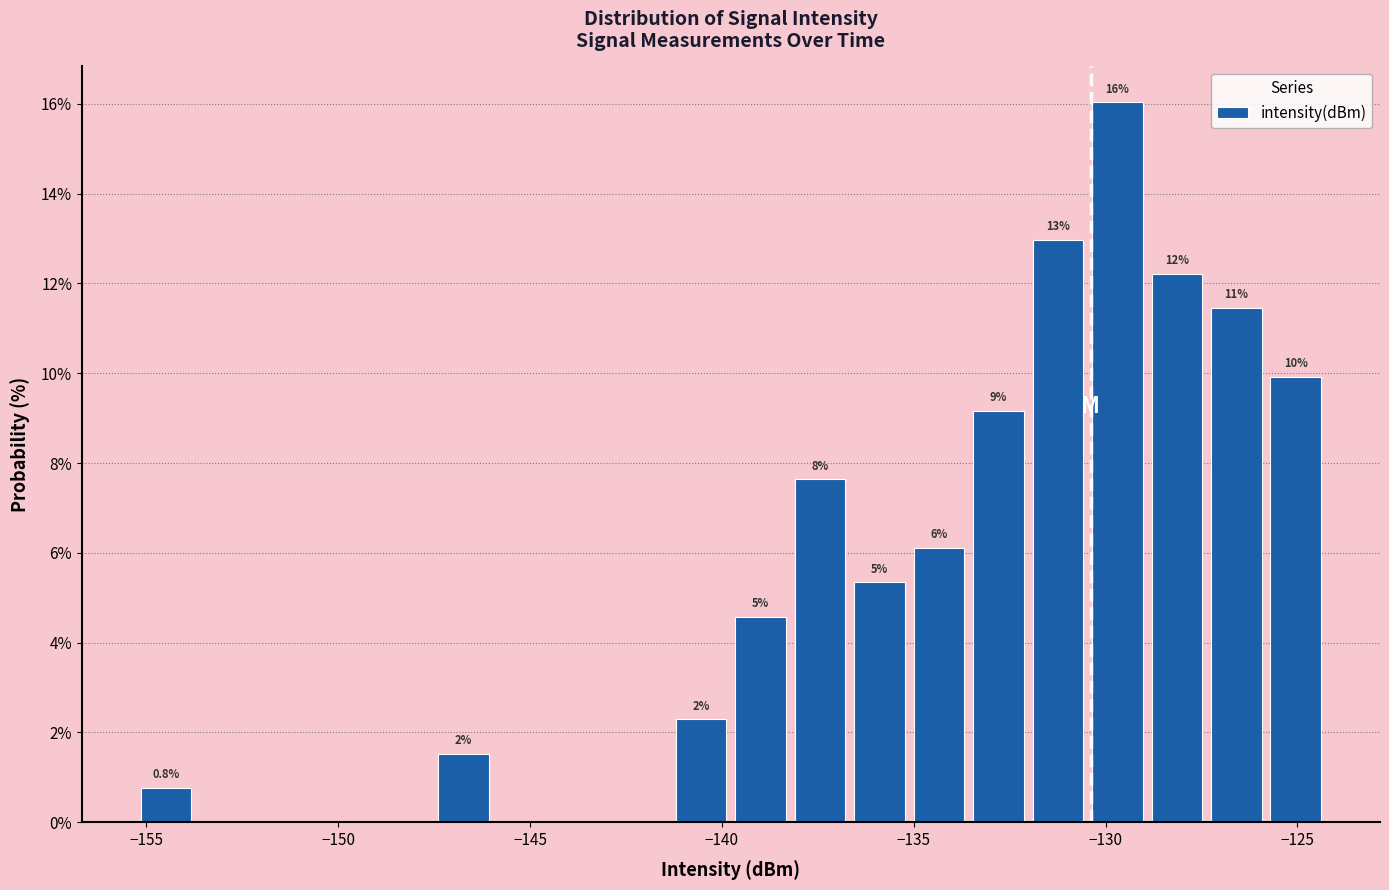

Read against the x-axis, roughly where is the centre of the tallest bar?

-129.5